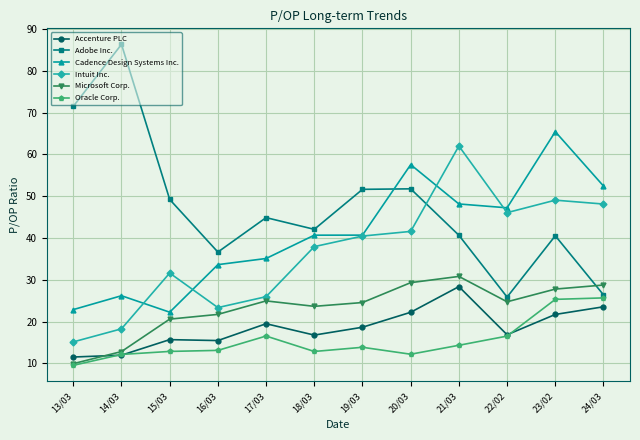

True or false: Oracle Corp. has a value of 16.5 at 22/02.

True